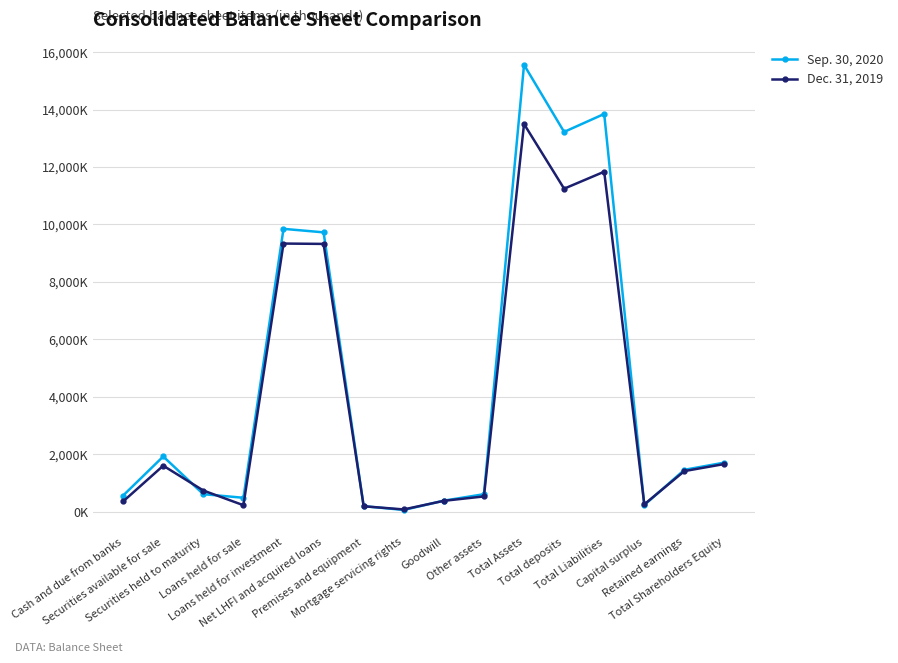

List the labels in order of Sep. 30, 2020 value, largest first.

Total Assets, Total Liabilities, Total deposits, Loans held for investment, Net LHFI and acquired loans, Securities available for sale, Total Shareholders Equity, Retained earnings, Securities held to maturity, Other assets, Cash and due from banks, Loans held for sale, Goodwill, Capital surplus, Premises and equipment, Mortgage servicing rights